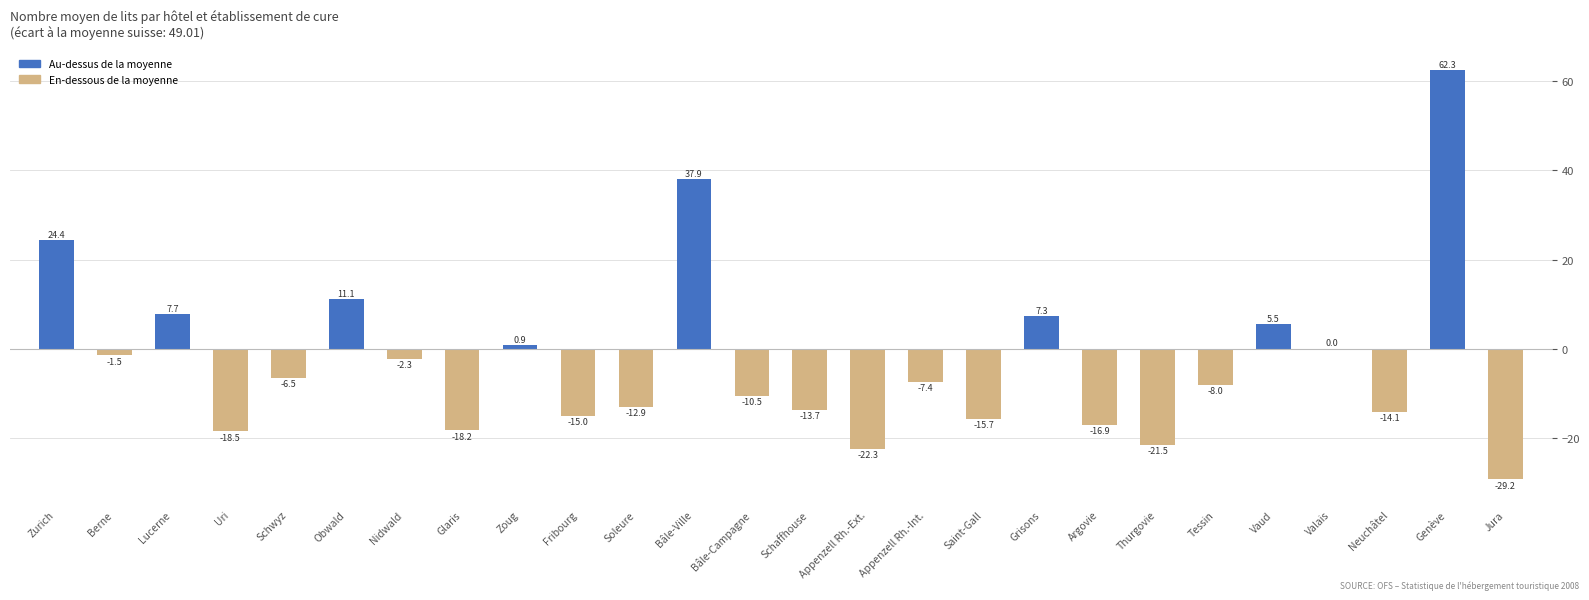

What is the average value?

-3.0